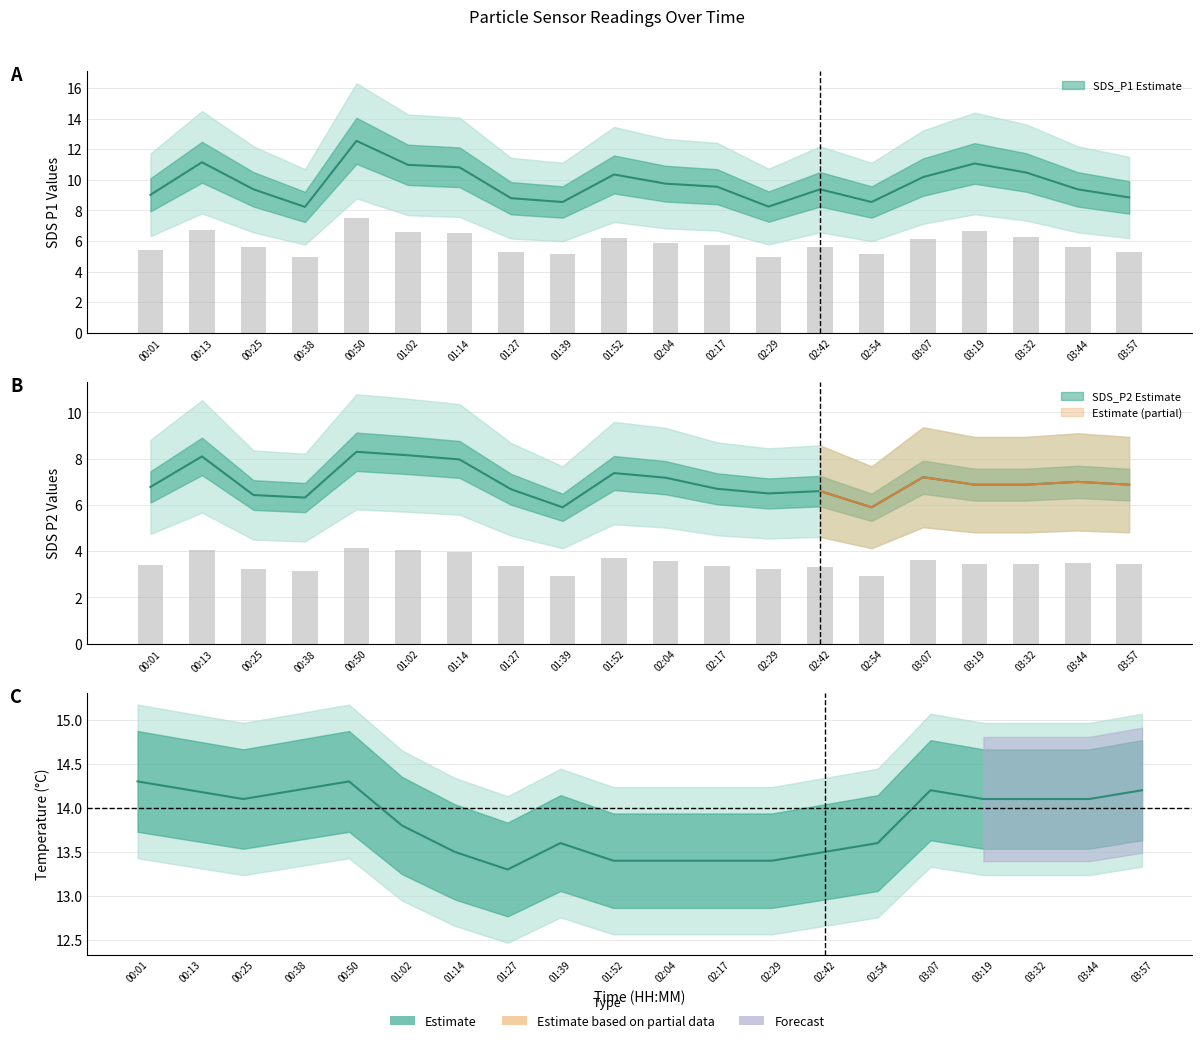

Rank the series by their maximum value, from highest to lowest.

Temp, SDS_P1, SDS_P2